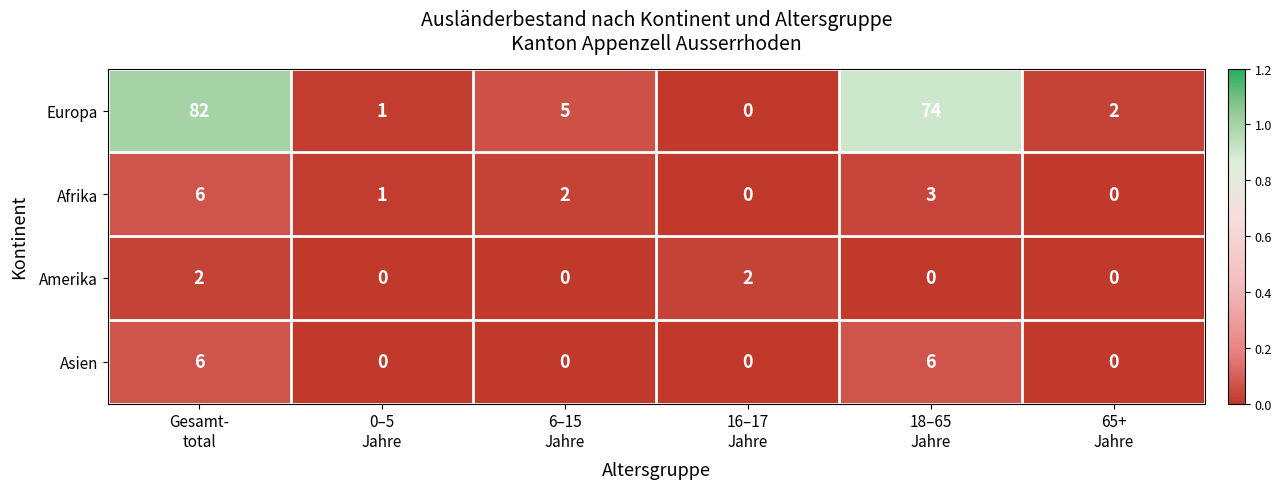

Which series has the widest spread of values?

Europa